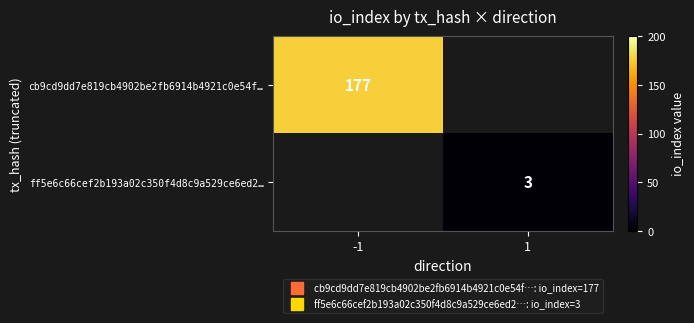

At -1, list the series in order from largest to smallest.

cb9cd9dd7e819cb4902be2fb6914b4921c0e54f…, ff5e6c66cef2b193a02c350f4d8c9a529ce6ed2…